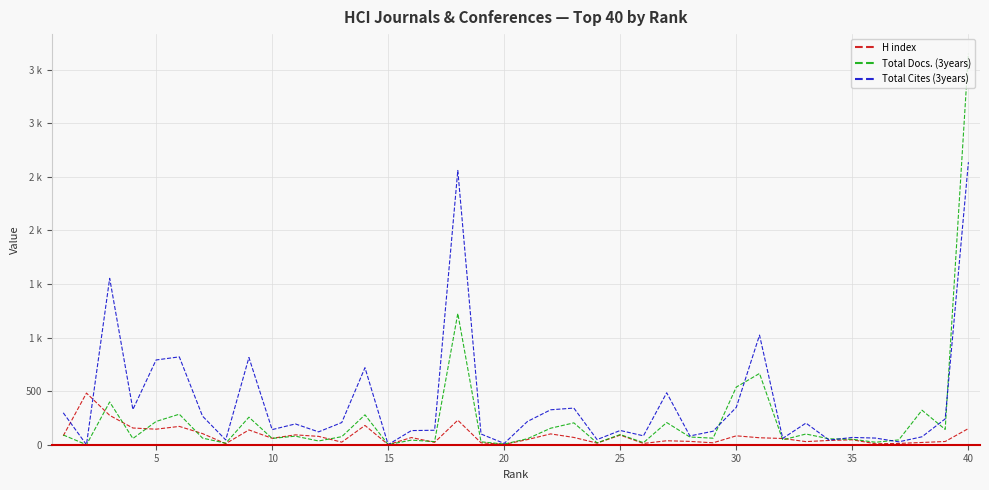

True or false: Total Docs. (3years) and H index intersect in this chart.

True